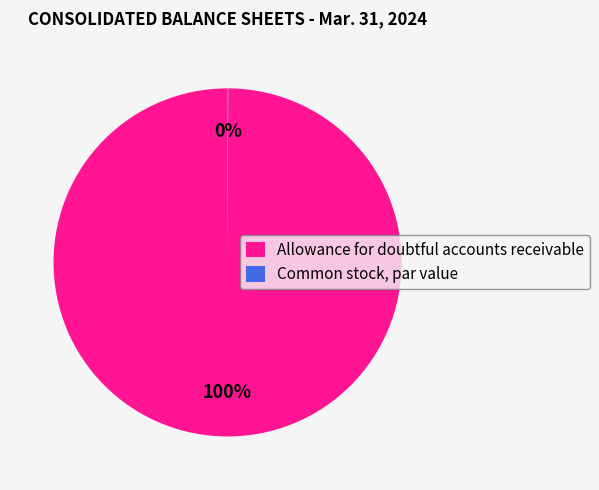

To the nearest percent, what is the difference between the largest and smallest slice percentages?

100%